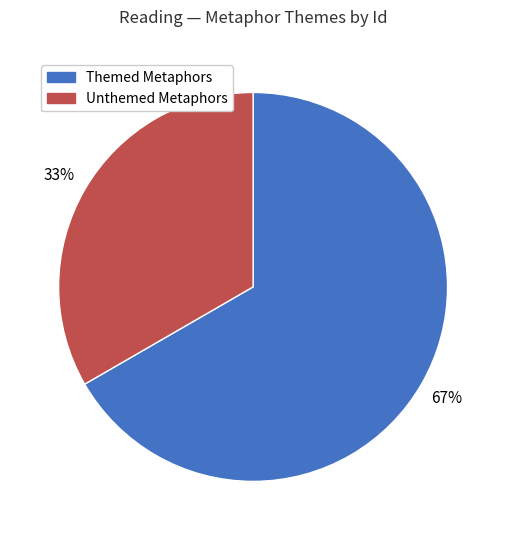

To the nearest percent, what is the average slice percentage?

50%